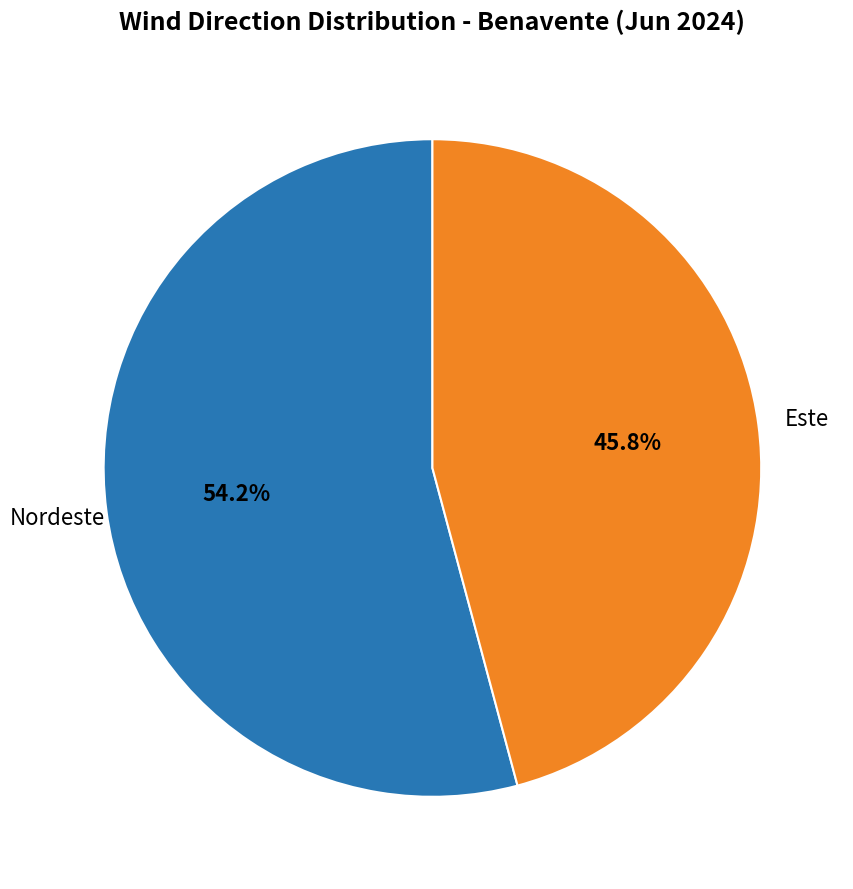

Is there any slice that represents more than half of the pie?

Yes